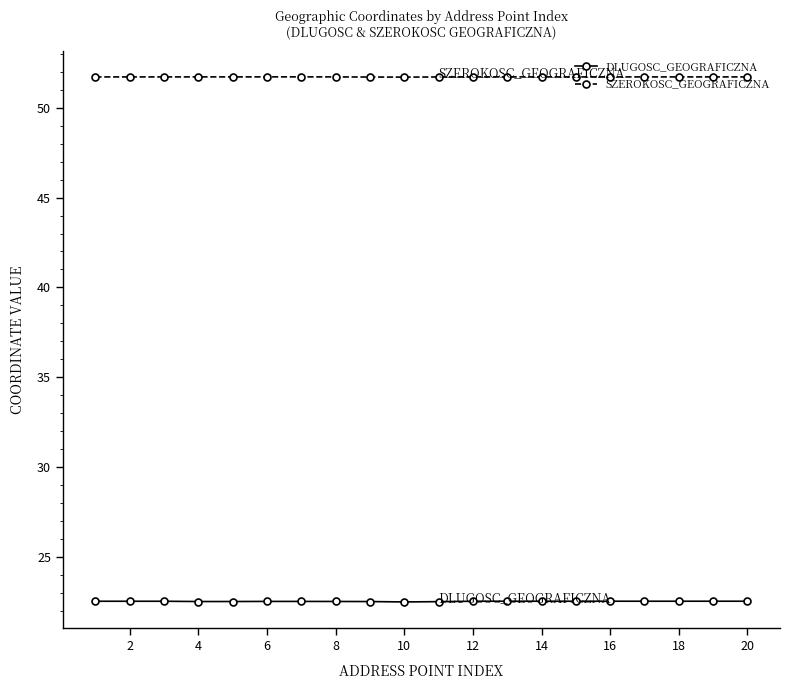

True or false: DLUGOSC_GEOGRAFICZNA and SZEROKOSC_GEOGRAFICZNA cross at least once.

False